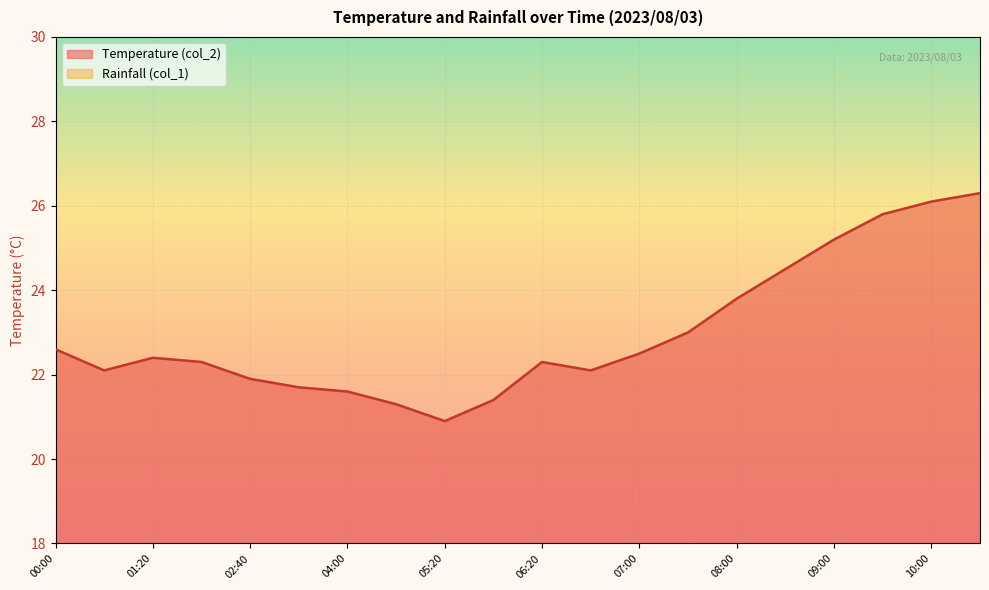

Which label corresponds to the largest value in the chart?

10:30